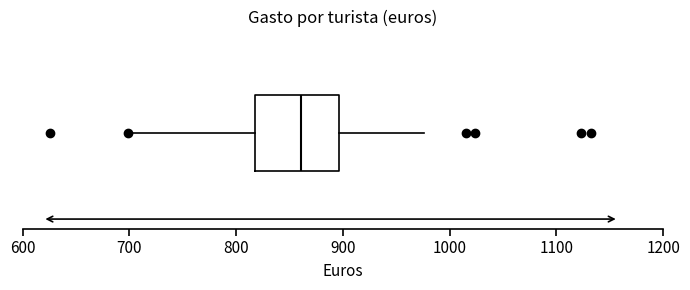

Transcribe this box plot: give where the median line is, the range the box spans, and where the two whiskers end, as read against the x-axis. The values are not printed on the chart, so give them approximately, as read against the axis.

median 860, box 820 to 900, whiskers 700 to 980